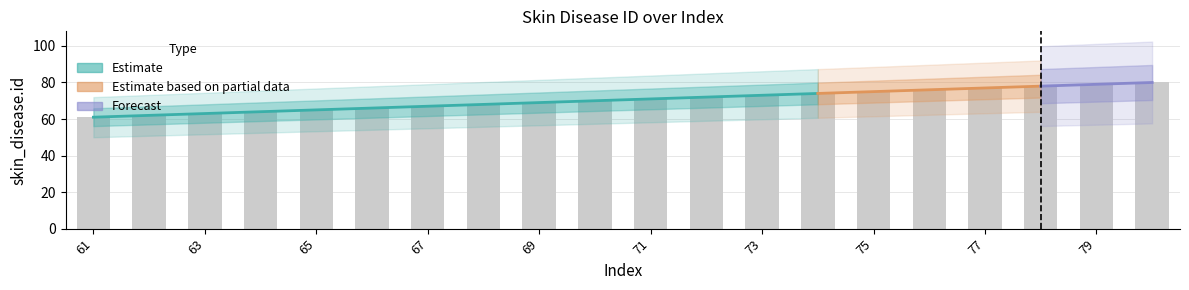

Does the chart contain stacked bars?

No